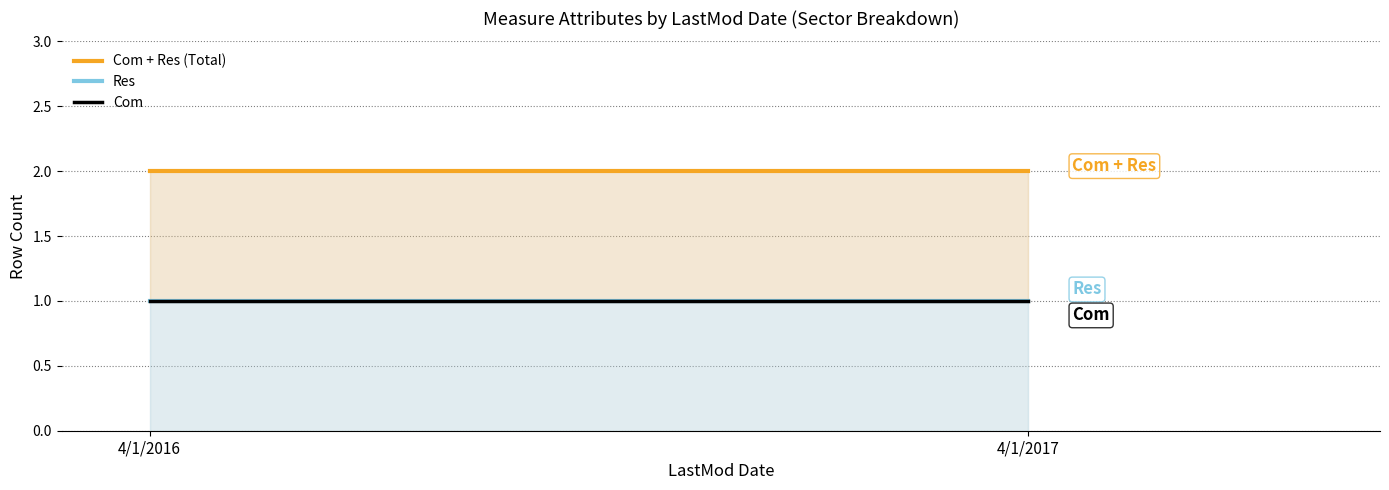

What is the sum of the Res values at 4/1/2016 and 4/1/2017?

2